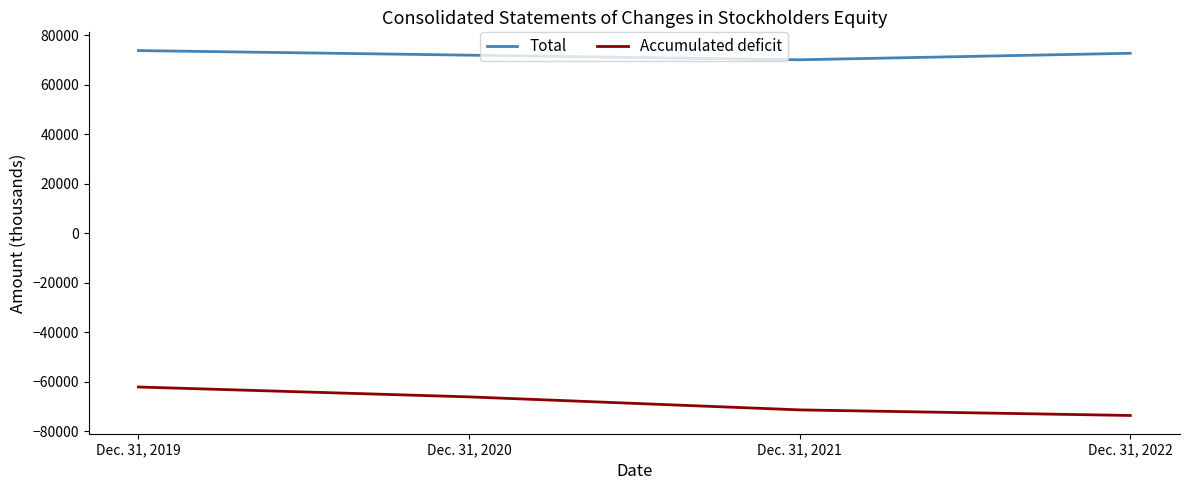

True or false: Accumulated deficit has a value of -62113 at Dec. 31, 2019.

True